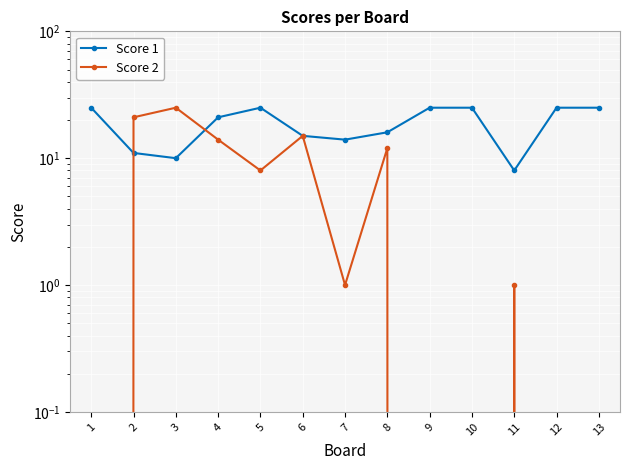

True or false: Score 1 and Score 2 cross at least once.

True